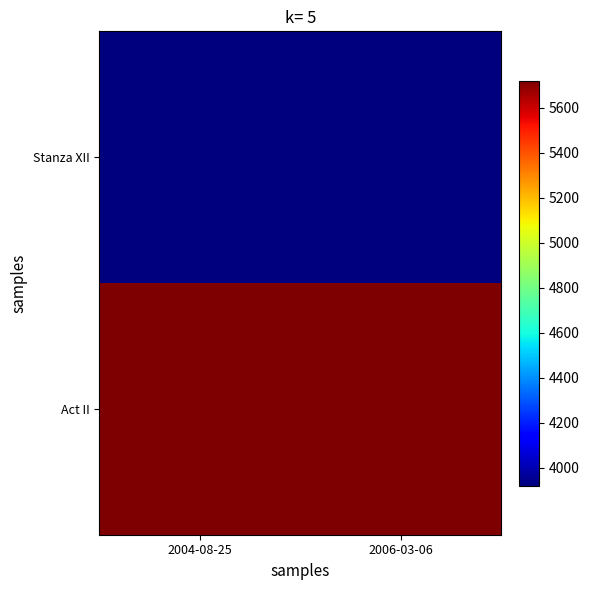

Count the number of categories in the chart.

2